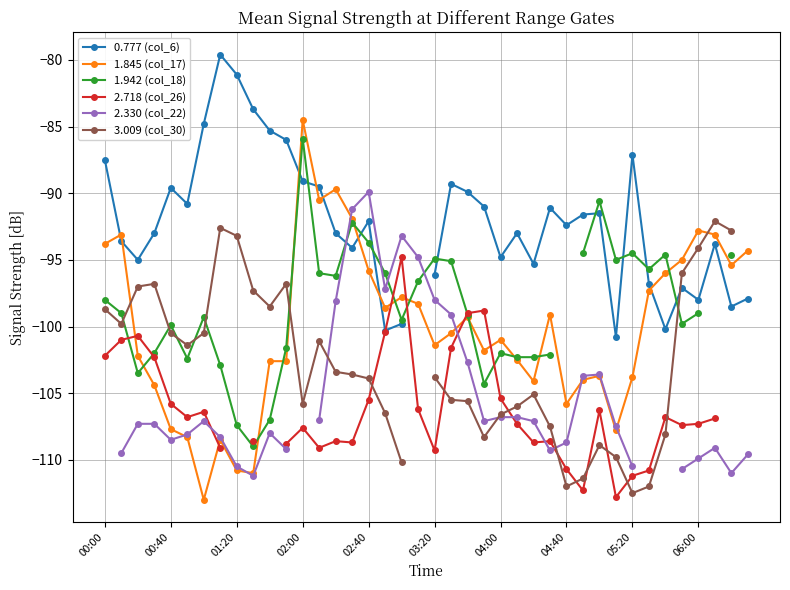

True or false: 1.845 (col_17) has a value of -194.8 at 01:20.

False